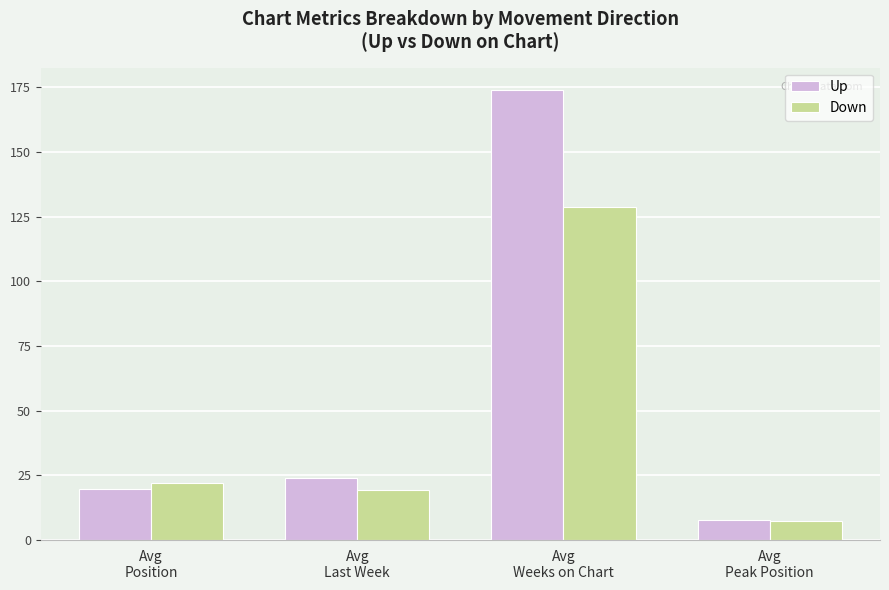

How many bars are there in each group?

2